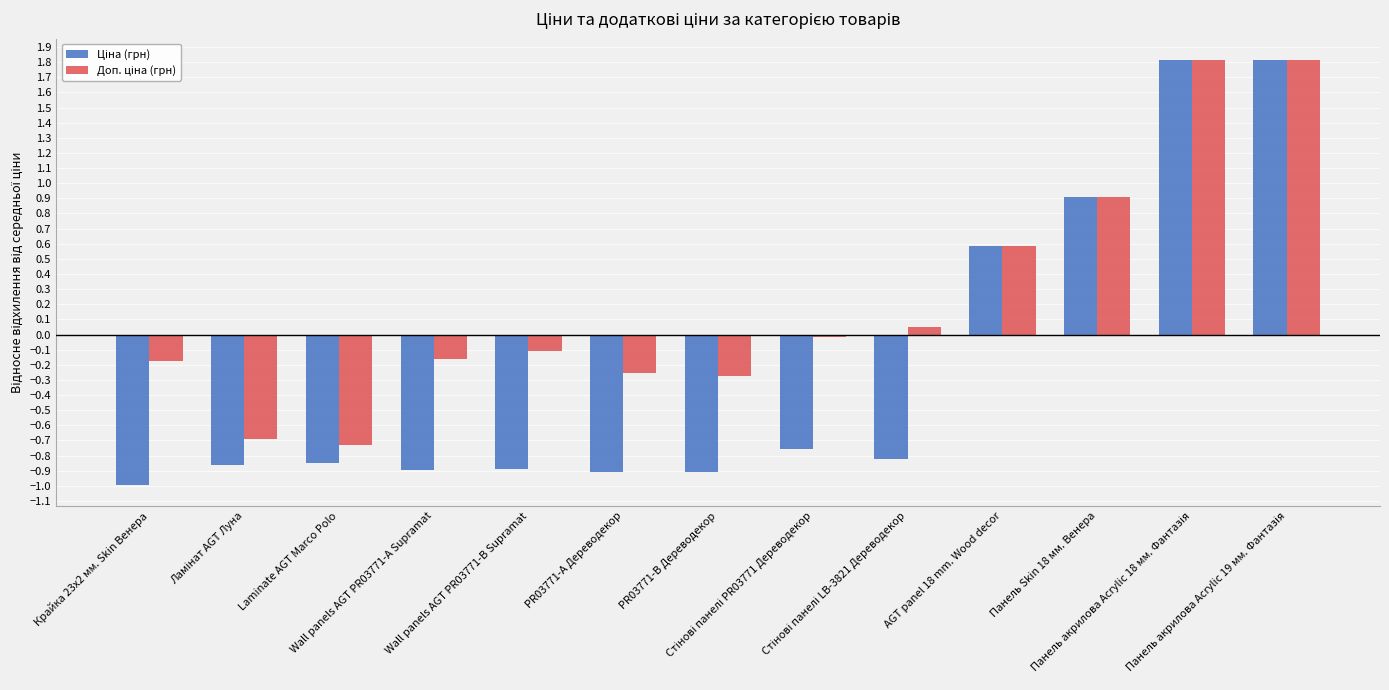

Count the number of categories in the chart.

13